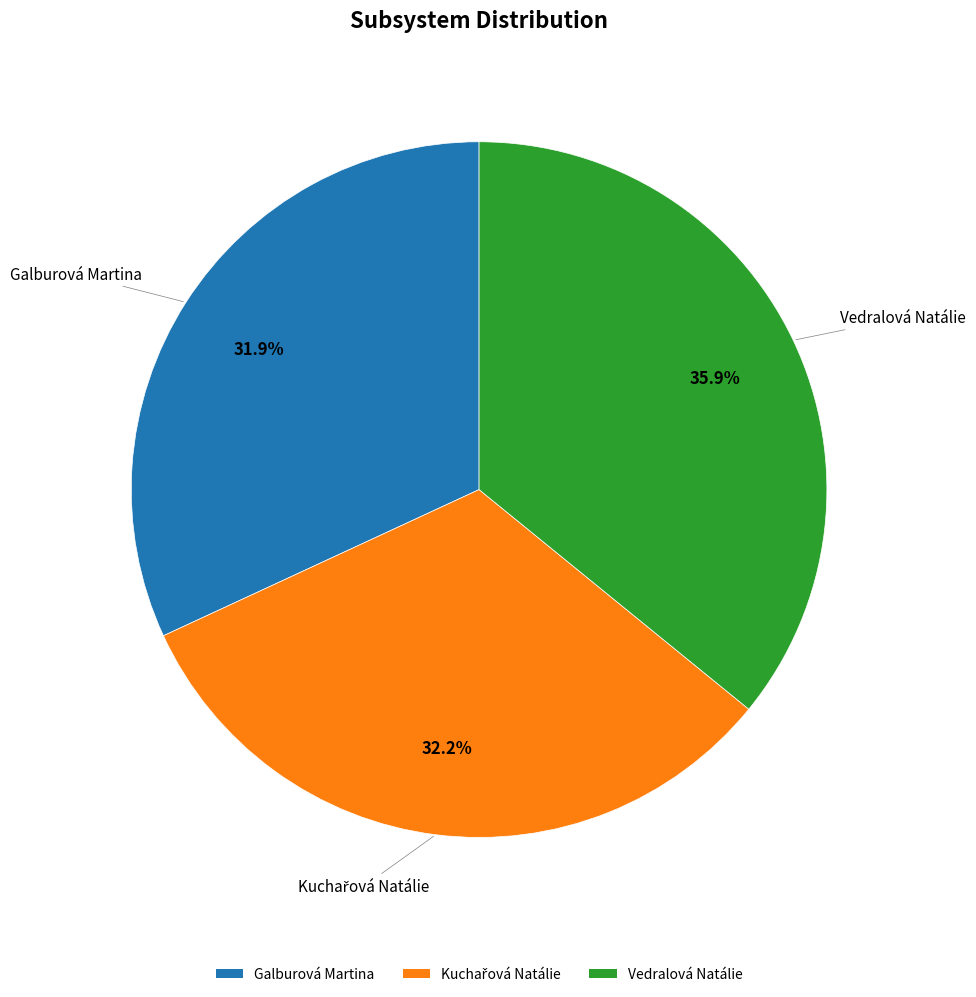

How many slices are in this pie chart?

3